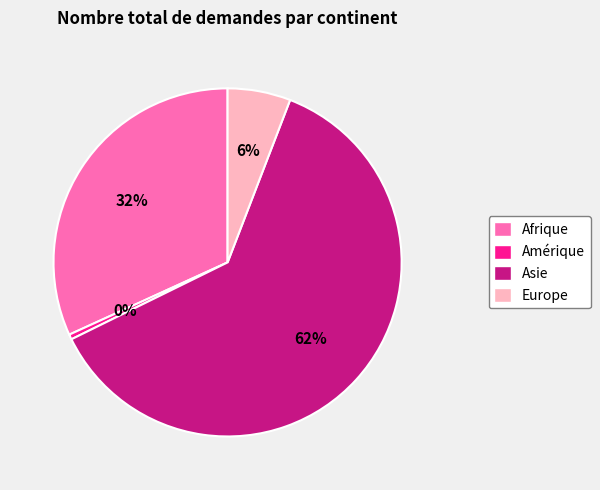

Which has a higher value, Afrique or Europe?

Afrique